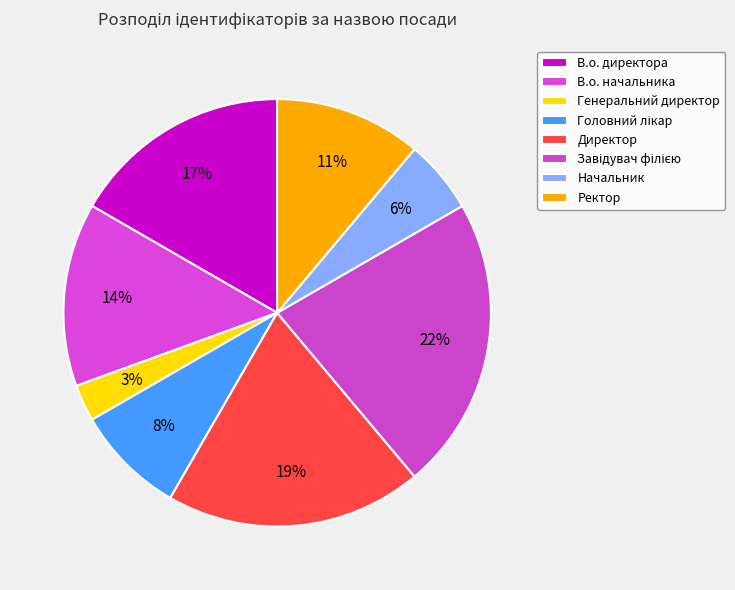

How many segments does this pie chart have?

8